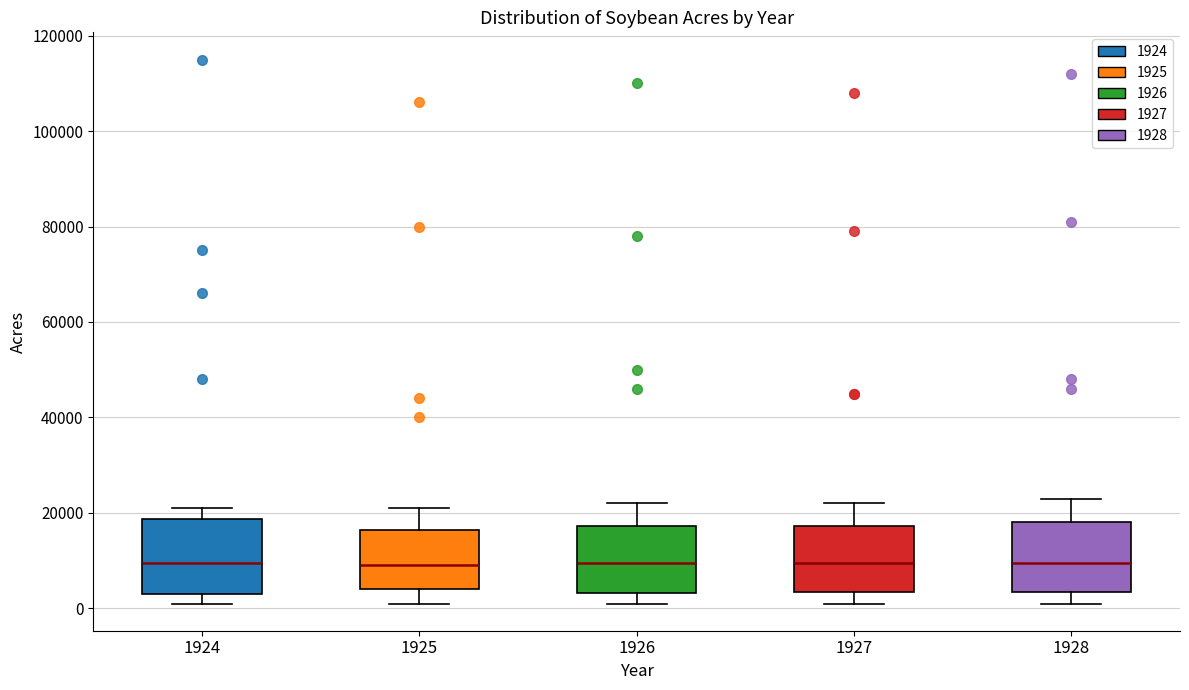

Reading left to right, read every box against the y-axis: the position of its median line, the range the box covers, and the ends of its whiskers. The values are not printed on the chart, so give them approximately, as read against the axis.

1924: median 10000, box 4000 to 18000, whiskers 2000 to 22000
1925: median 10000, box 4000 to 16000, whiskers 2000 to 22000
1926: median 10000, box 4000 to 18000, whiskers 2000 to 22000
1927: median 10000, box 4000 to 18000, whiskers 2000 to 22000
1928: median 10000, box 4000 to 18000, whiskers 2000 to 24000